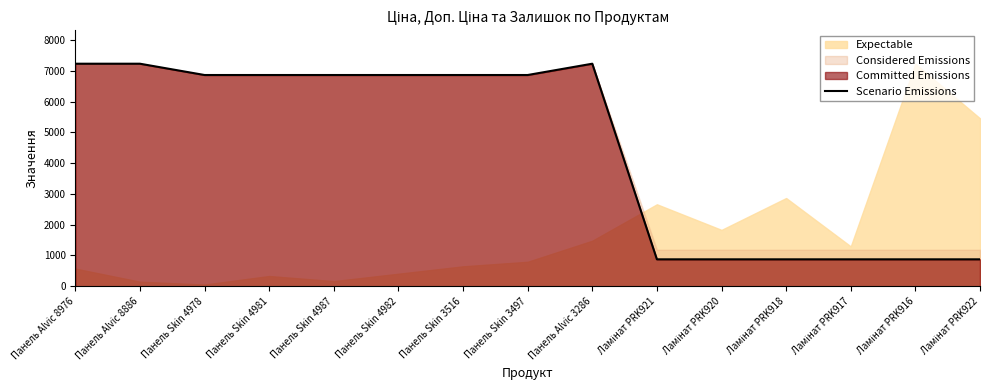

True or false: the data has more than 0 interior local peaks.

True